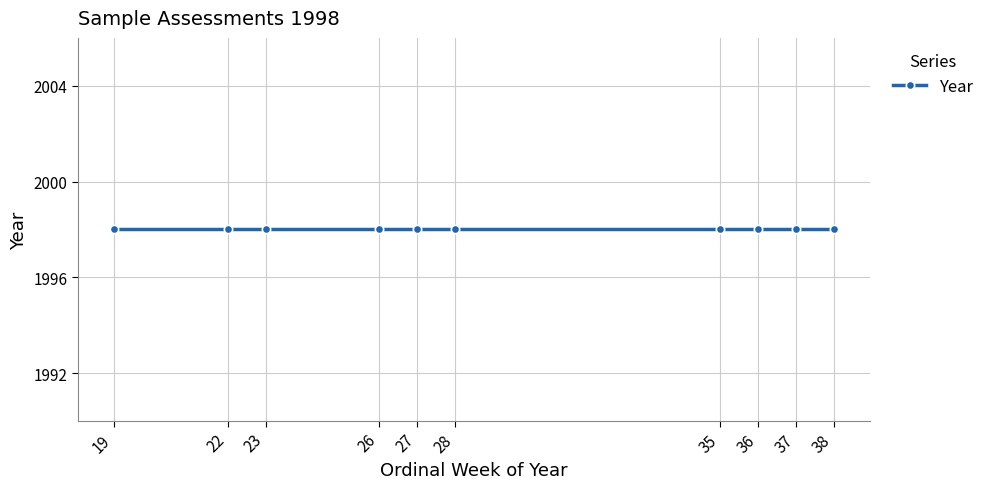

List the labels in order of year value, smallest first.

W35, W26, W36, W27, W37, W28, W19, W38, W22, W23